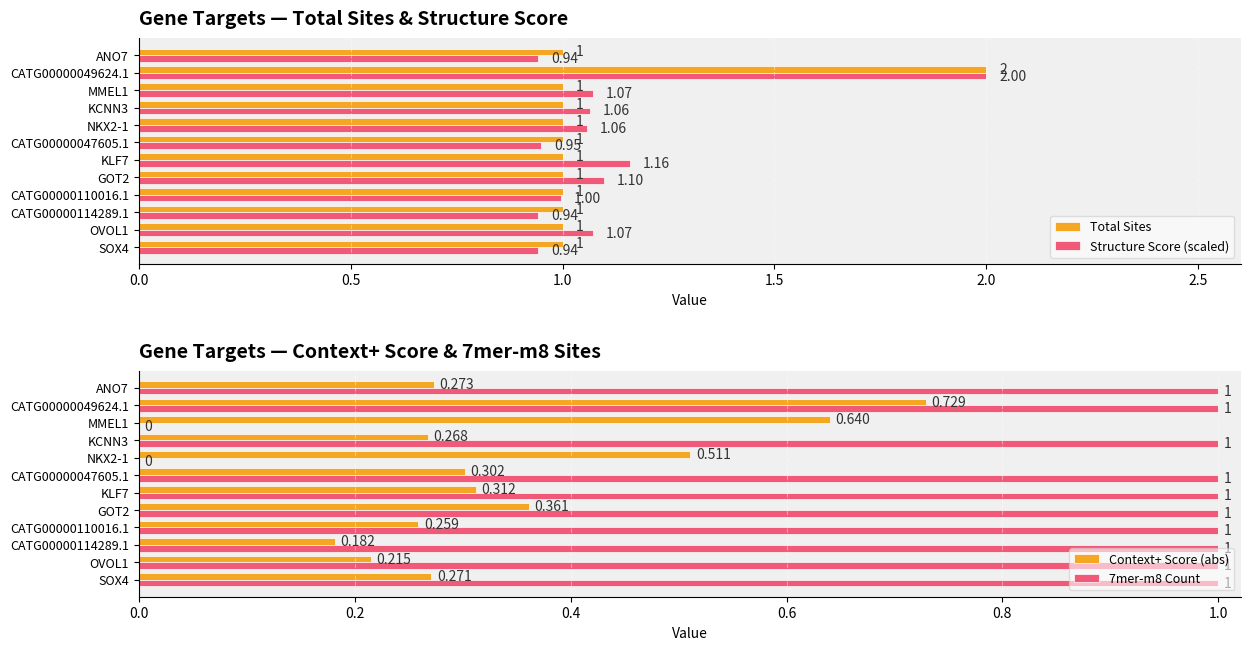

Reading left to right, extract all data points from this chart.

Total Sites: 1.0	1.0	1.0	1.0	1.0	1.0	1.0	1.0	1.0	1.0	2.0	1.0
Structure Score (scaled): 0.9	1.1	0.9	1.0	1.1	1.2	0.9	1.1	1.1	1.1	2.0	0.9
Context+ Score (abs): 0.3	0.2	0.2	0.3	0.4	0.3	0.3	0.5	0.3	0.6	0.7	0.3
7mer-m8 Count: 1.0	1.0	1.0	1.0	1.0	1.0	1.0	0.0	1.0	0.0	1.0	1.0